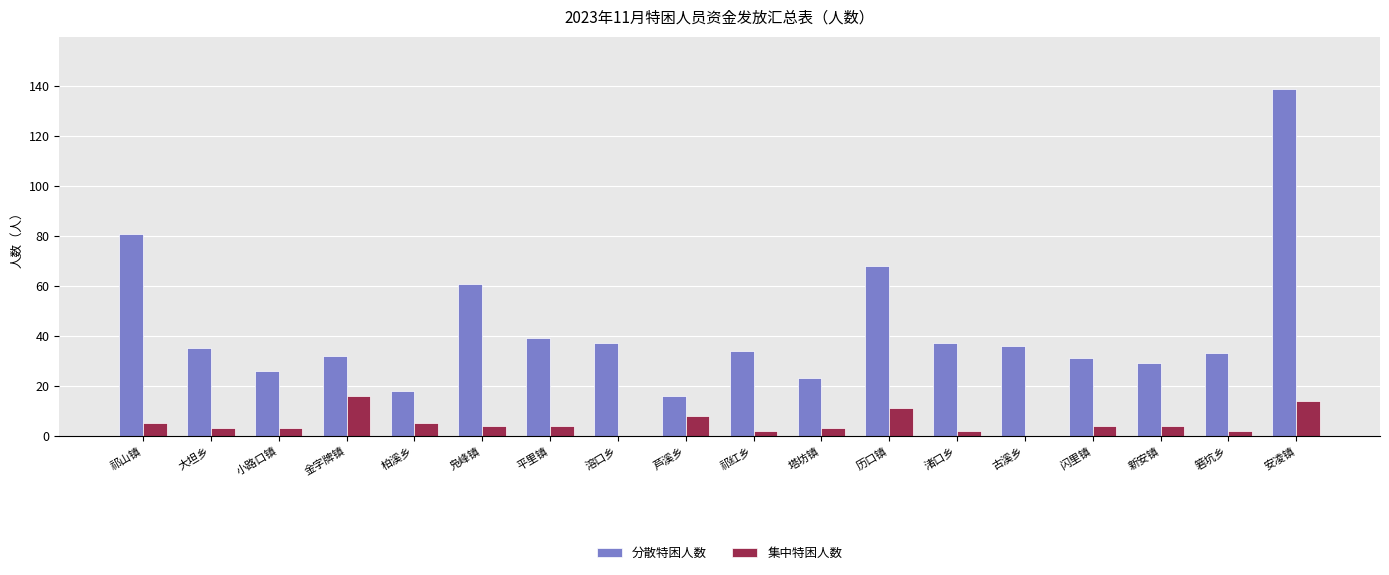

Reading left to right, extract all data points from this chart.

分散特困人数: 81	35	26	32	18	61	39	37	16	34	23	68	37	36	31	29	33	139
集中特困人数: 5	3	3	16	5	4	4	0	8	2	3	11	2	0	4	4	2	14